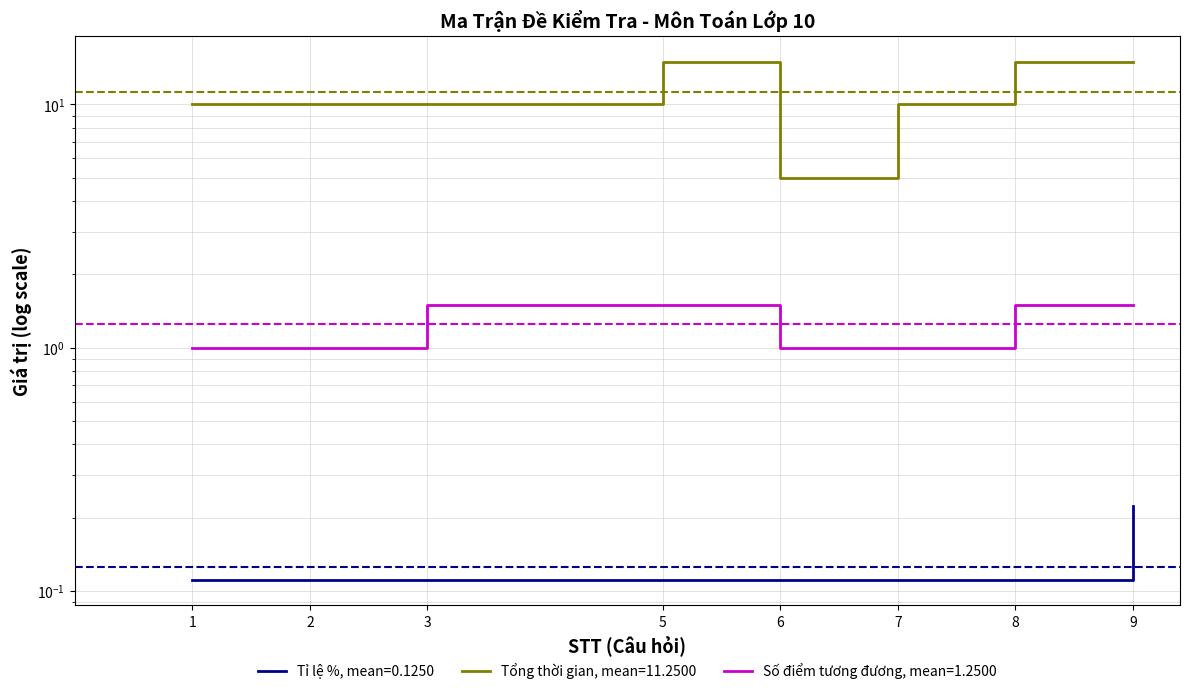

What is the maximum value shown in the chart?

15.0